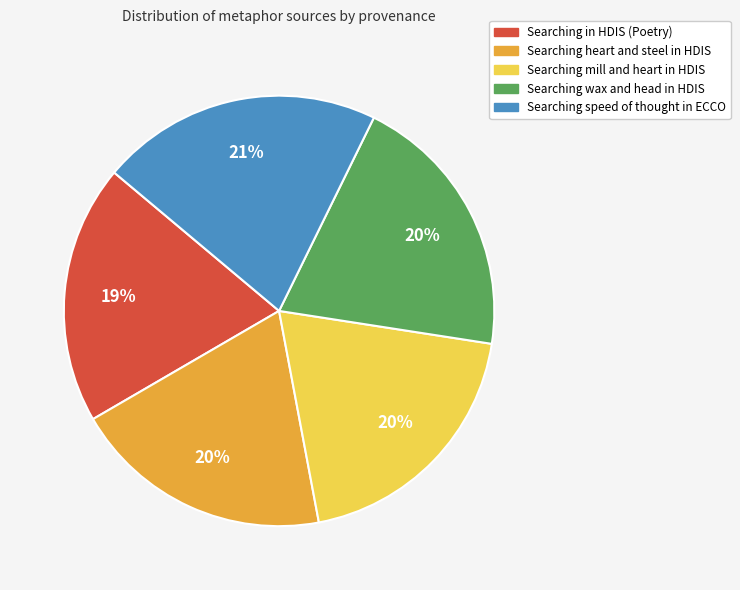

Is the sum of Searching wax and head in HDIS and Searching heart and steel in HDIS greater than half?

No